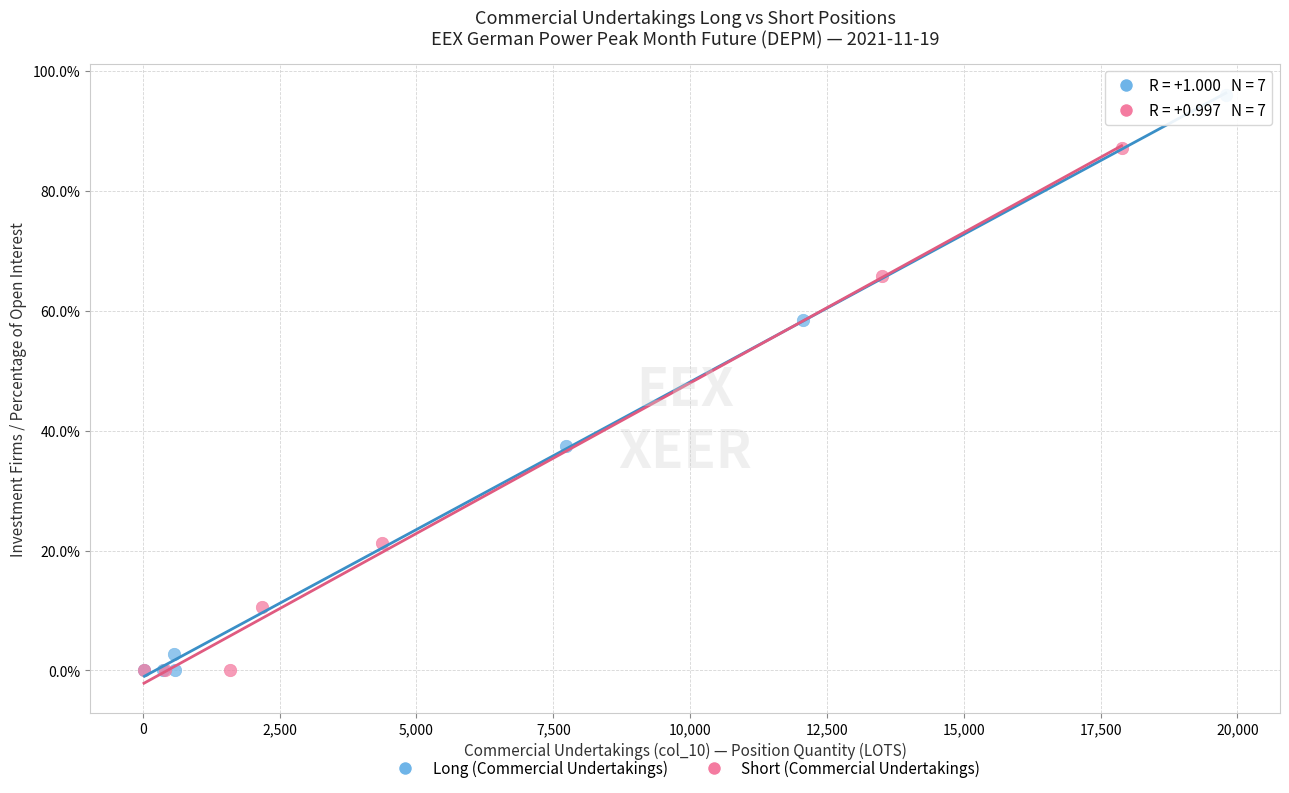

Which series reaches the maximum Y coordinate?

Long (Commercial Undertakings)